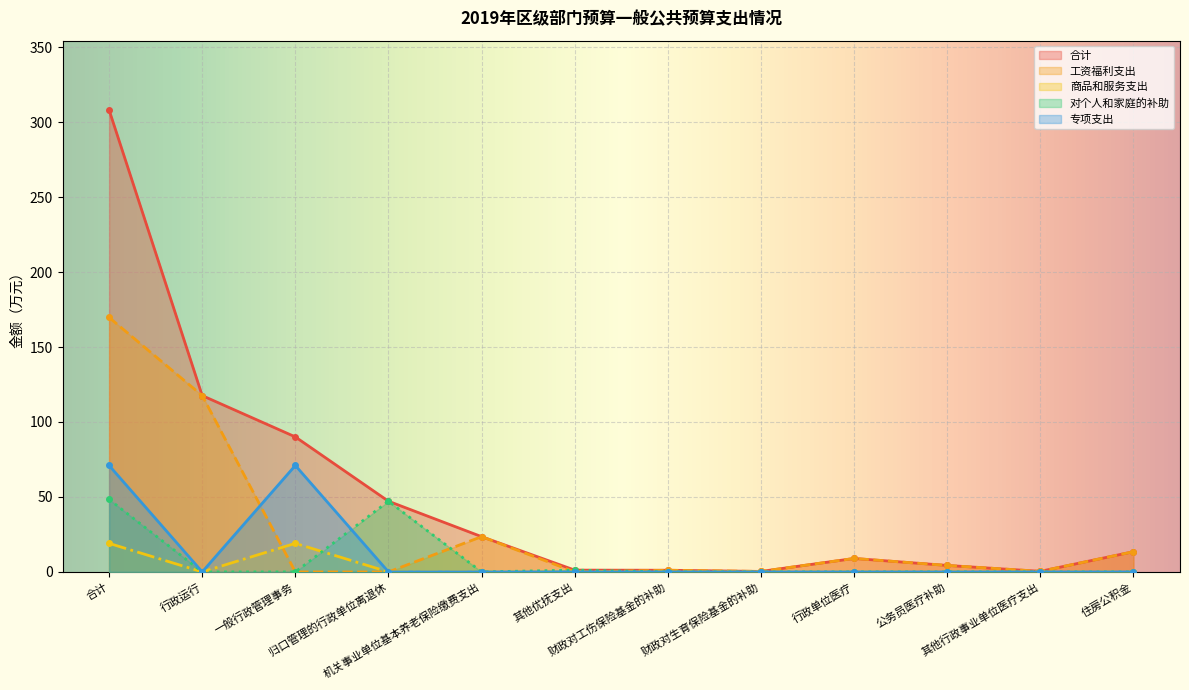

At which category does the chart reach its peak across all series?

合计